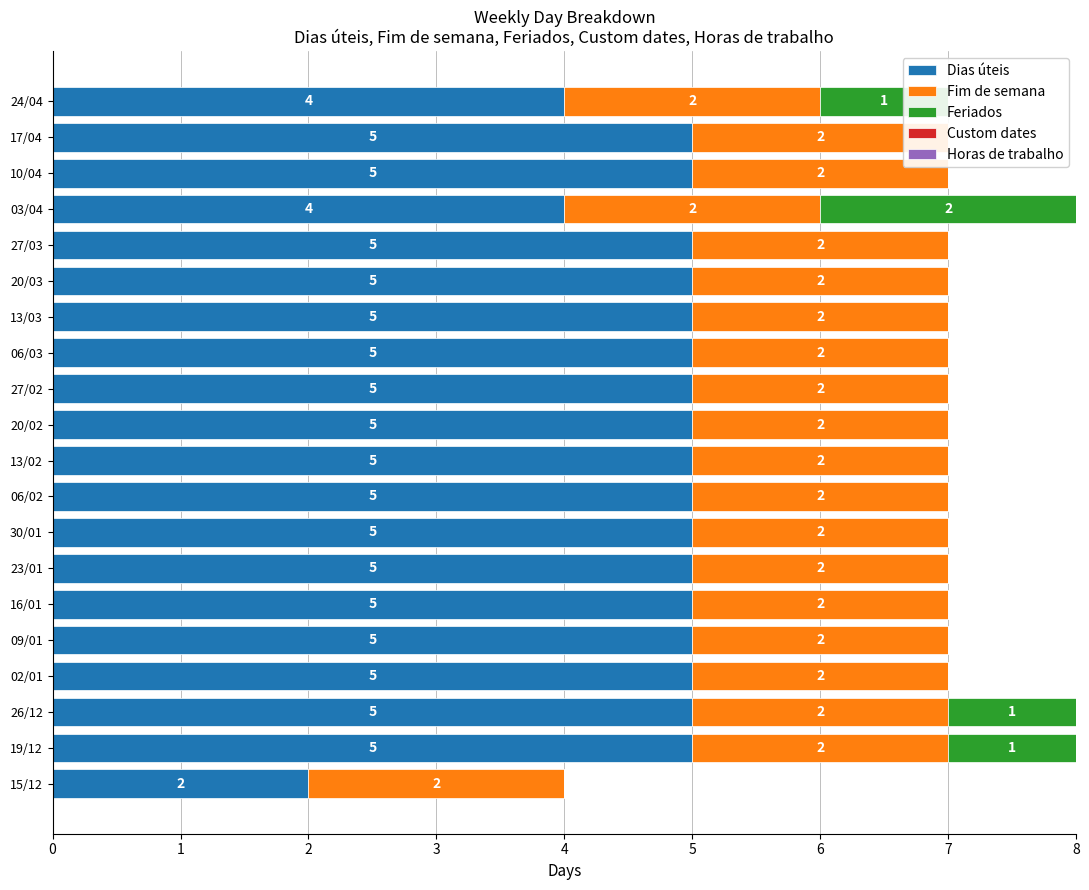

Rank the series at 6 from highest to lowest value.

Dias úteis, Fim de semana, Custom dates, Horas de trabalho, Feriados